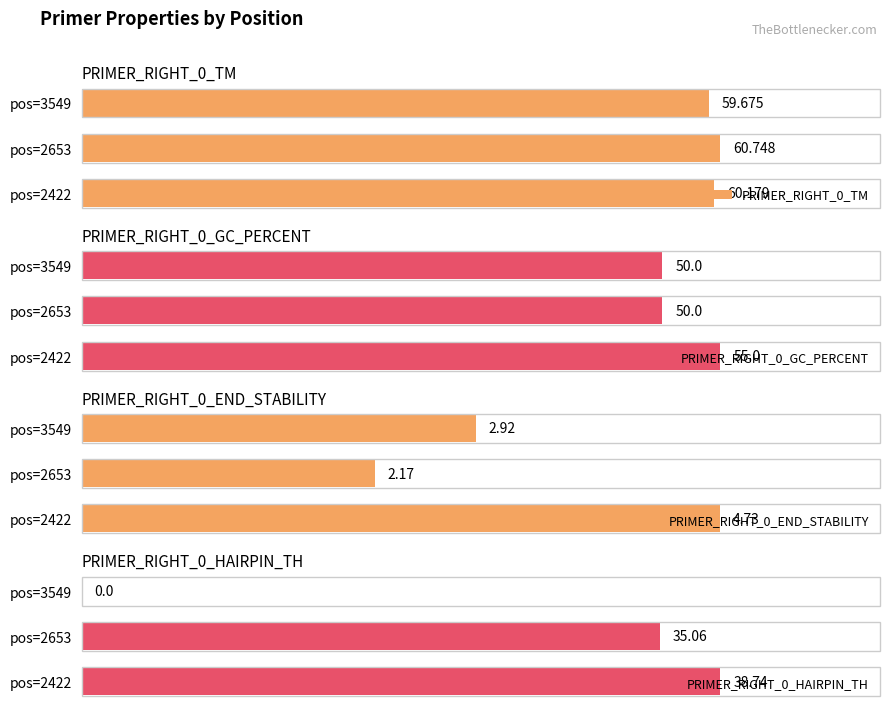

True or false: PRIMER_RIGHT_0_END_STABILITY has a value of 8.3 at pos=2422.

False